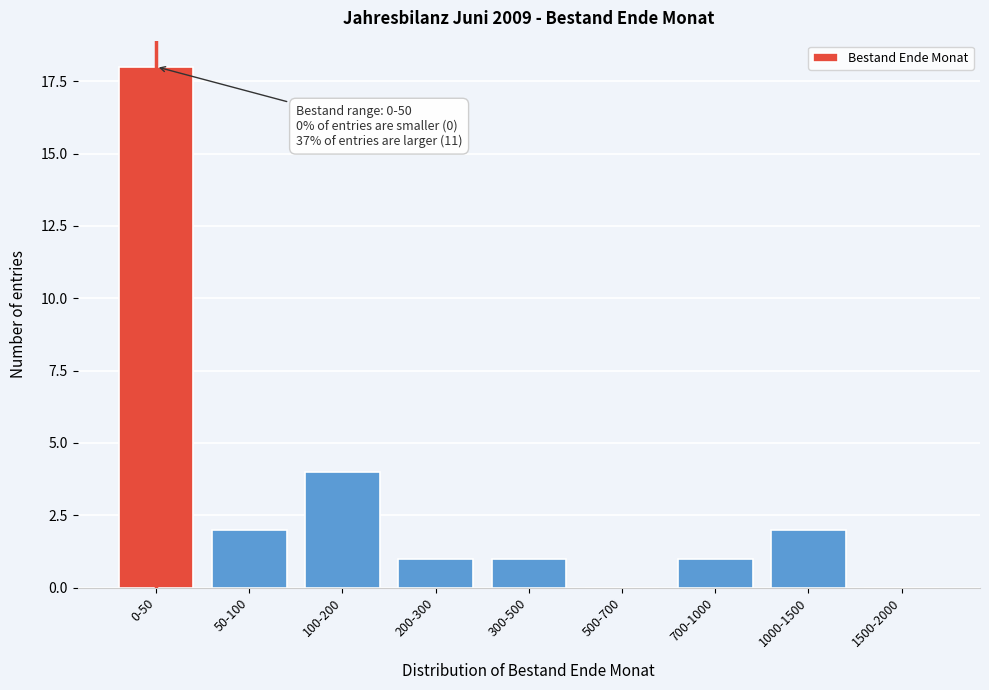

Reading left to right, transcribe all the data shown in this chart.

0-50=18	50-100=2	100-200=4	200-300=1	300-500=1	500-700=0	700-1000=1	1000-1500=2	1500-2000=0